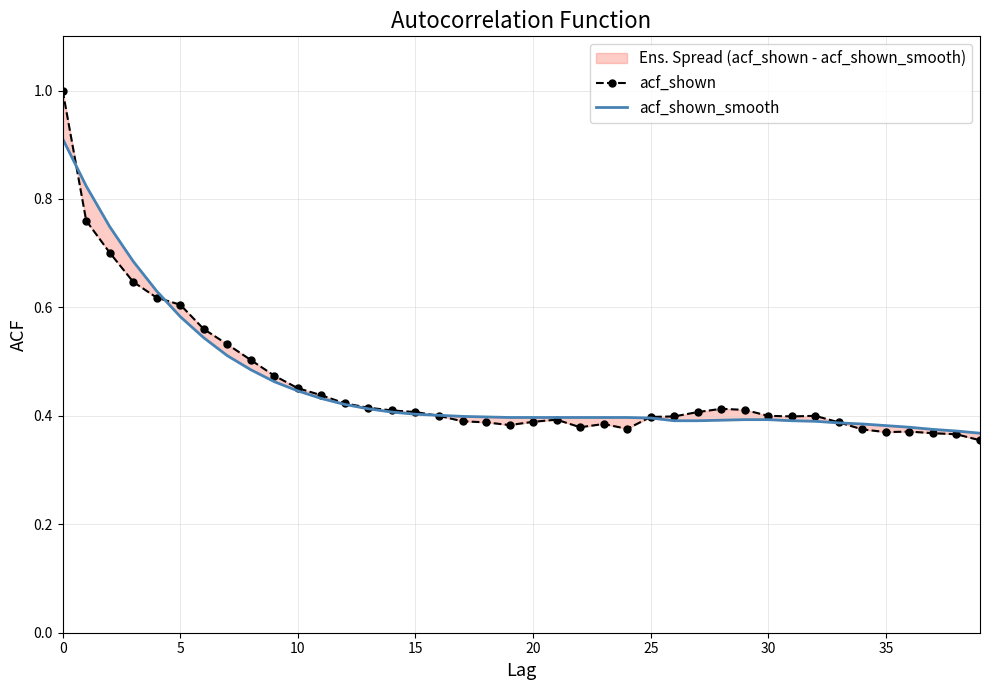

True or false: acf_shown and acf_shown_smooth cross at least once.

True